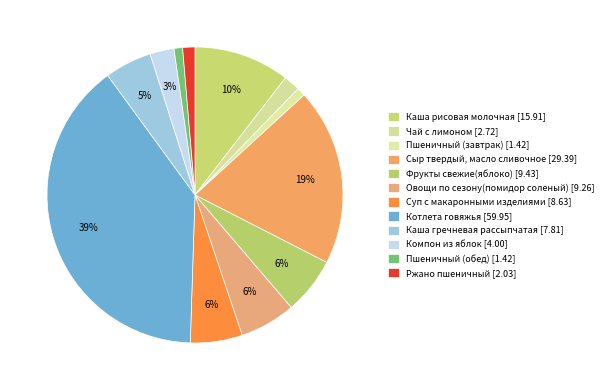

Between Каша гречневая рассыпчатая and Котлета говяжья, which is larger?

Котлета говяжья